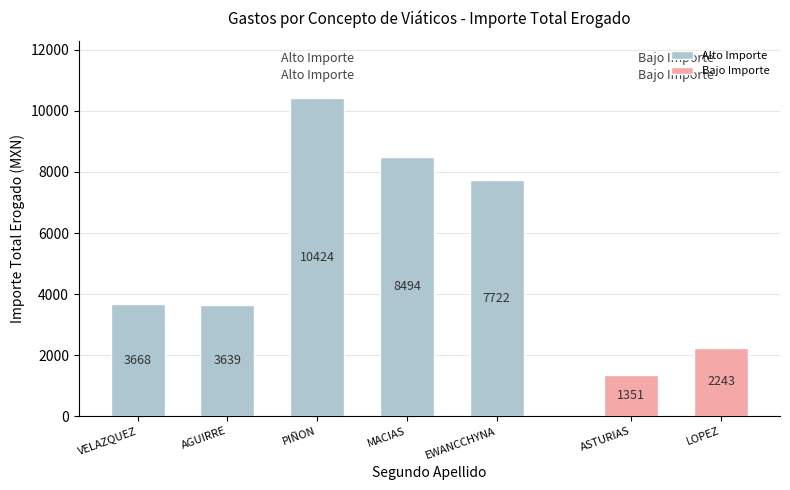

Does the chart contain any negative values?

No